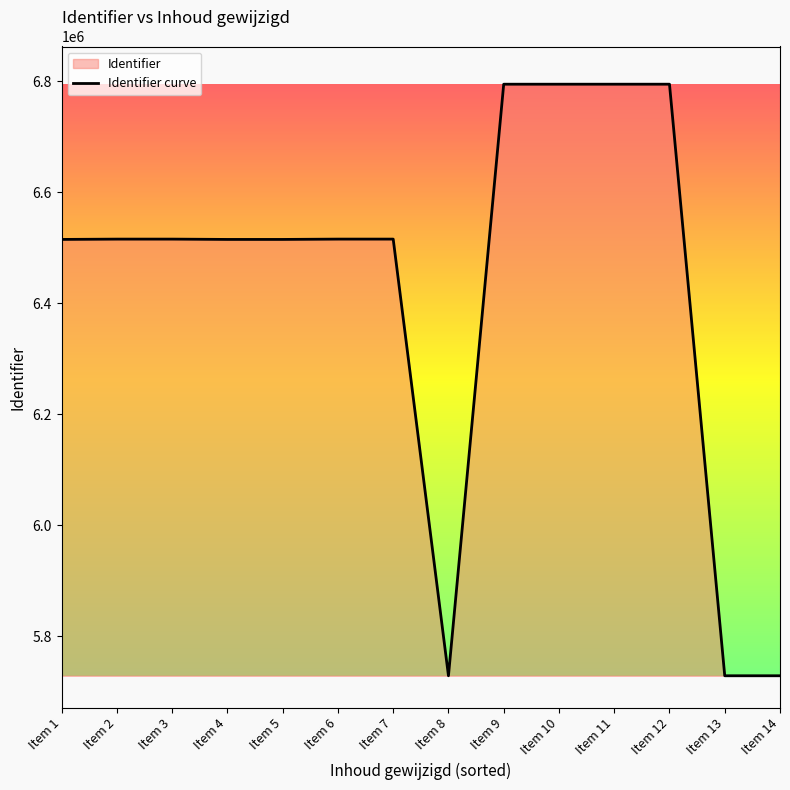

How many lines are shown in the chart?

1